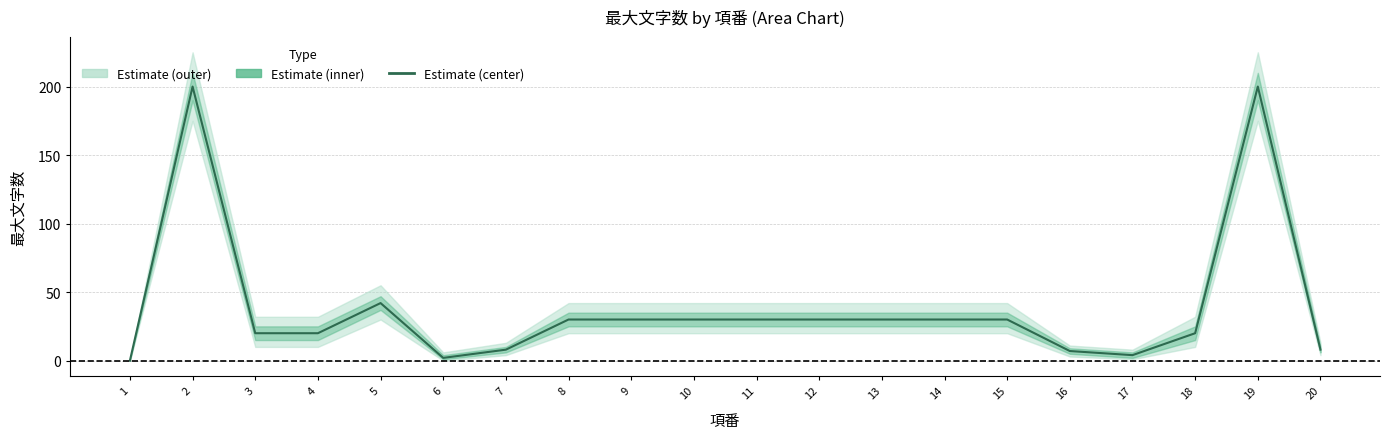

At which category does the chart reach its peak across all series?

2